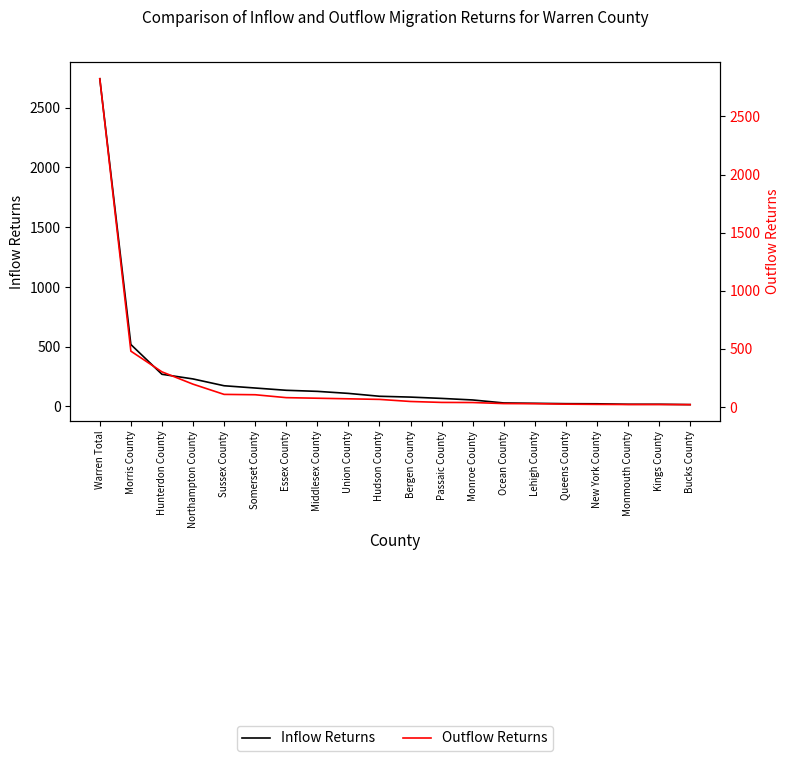

What is the value of the Outflow Returns point at the 8th from the left?

75